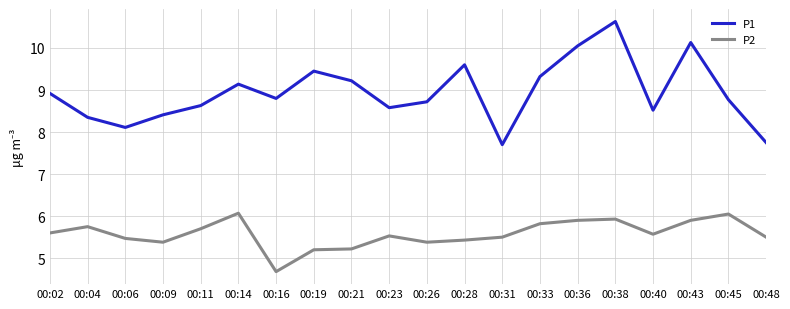

At which category does P2 reach its first local valley?

00:09